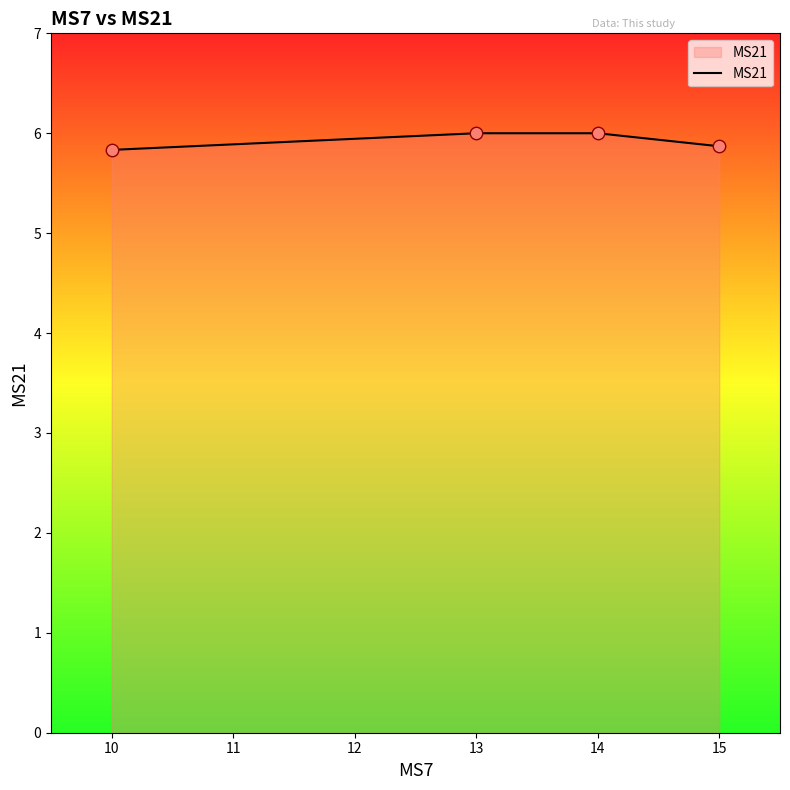

What is the ratio of the value at 14 to the value at 10?

1.0